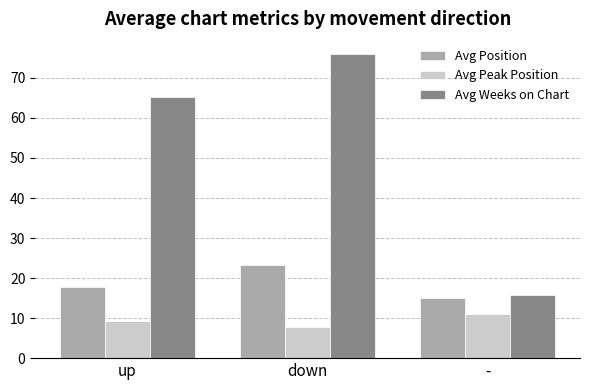

Which series has the widest spread of values?

Avg Weeks on Chart